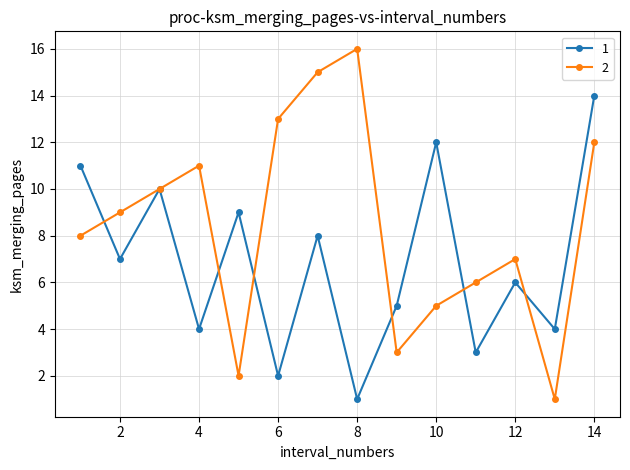

What is the maximum value shown in the chart?

16